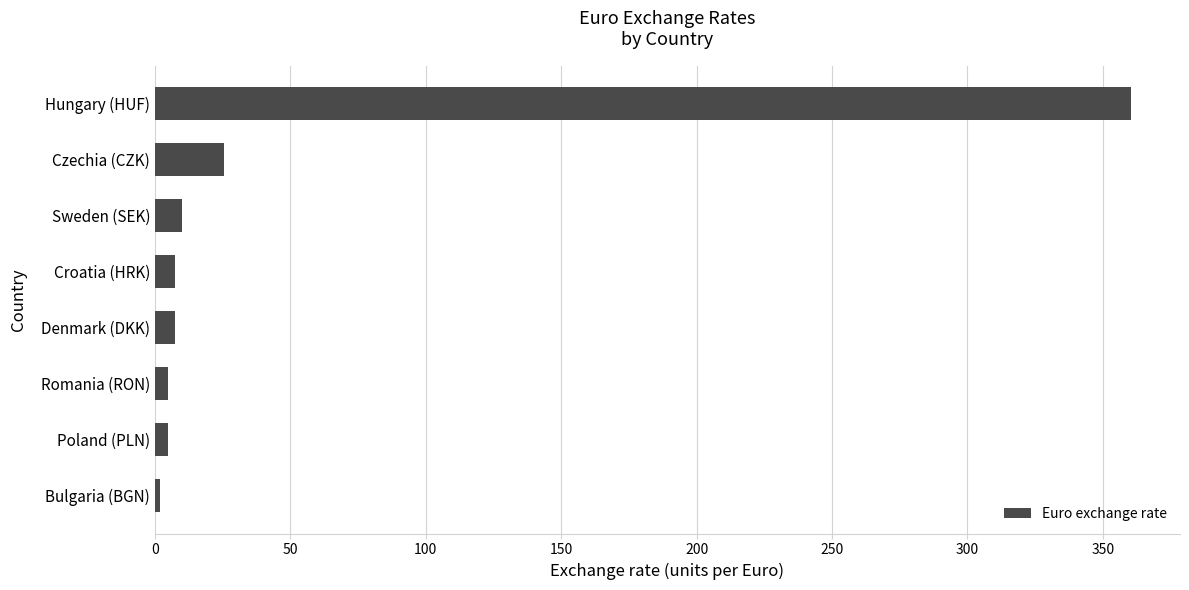

The chart shows a value of 9.9 at Sweden (SEK). True or false?

True